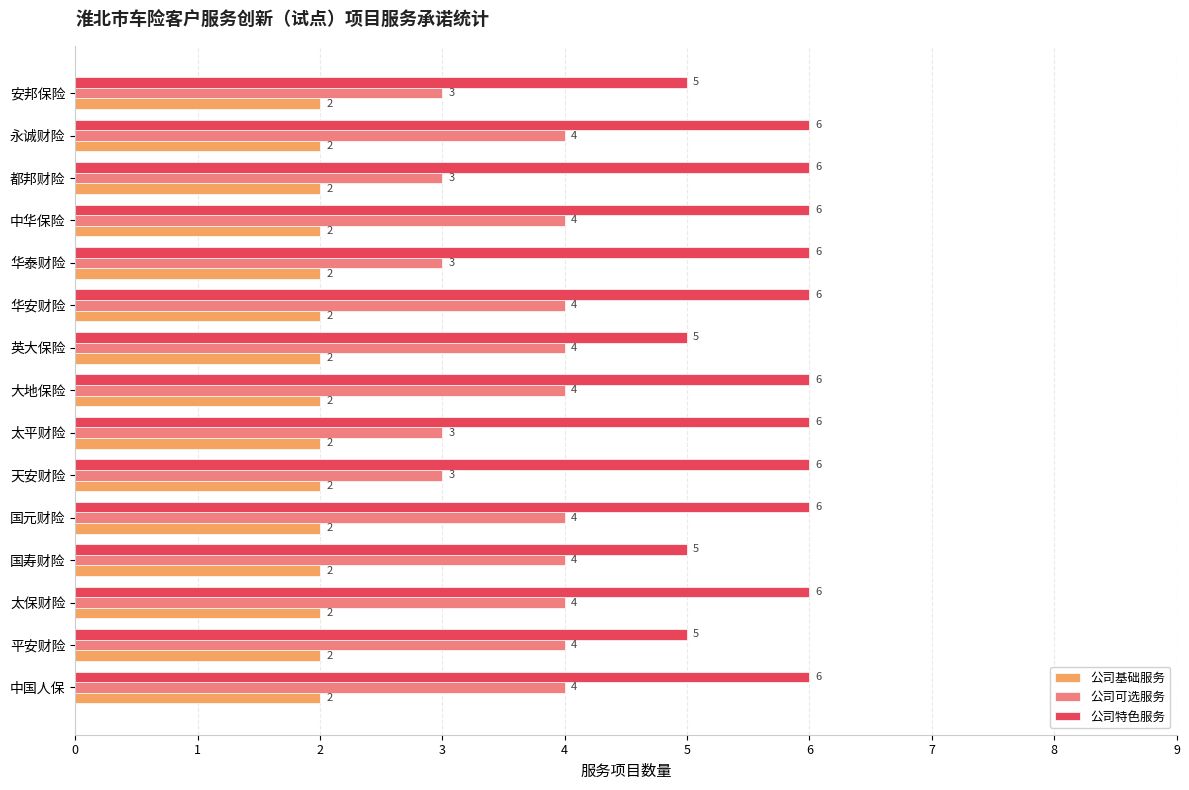

What is the sum of all 公司基础服务 values?

30